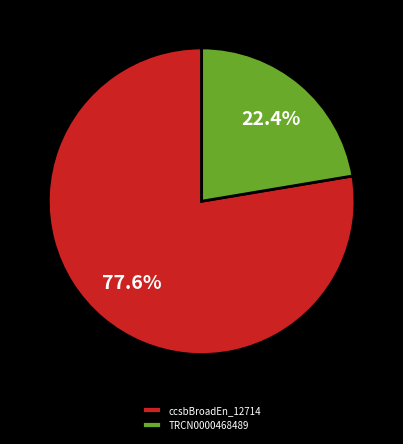

Count the number of slices in the pie.

2